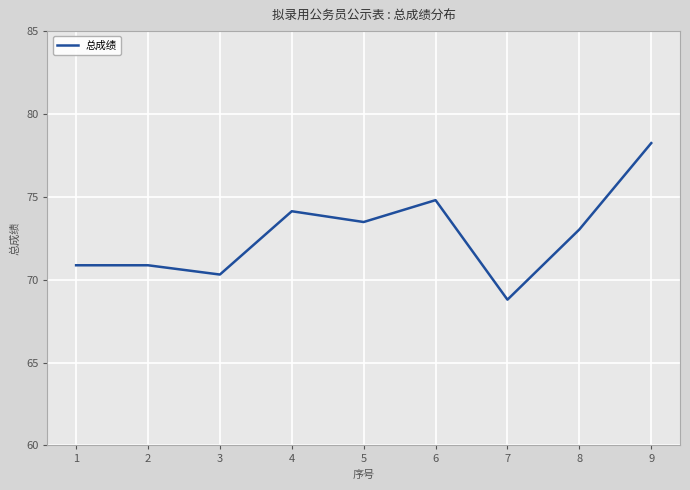

Which has a higher value, 6 or 2?

6